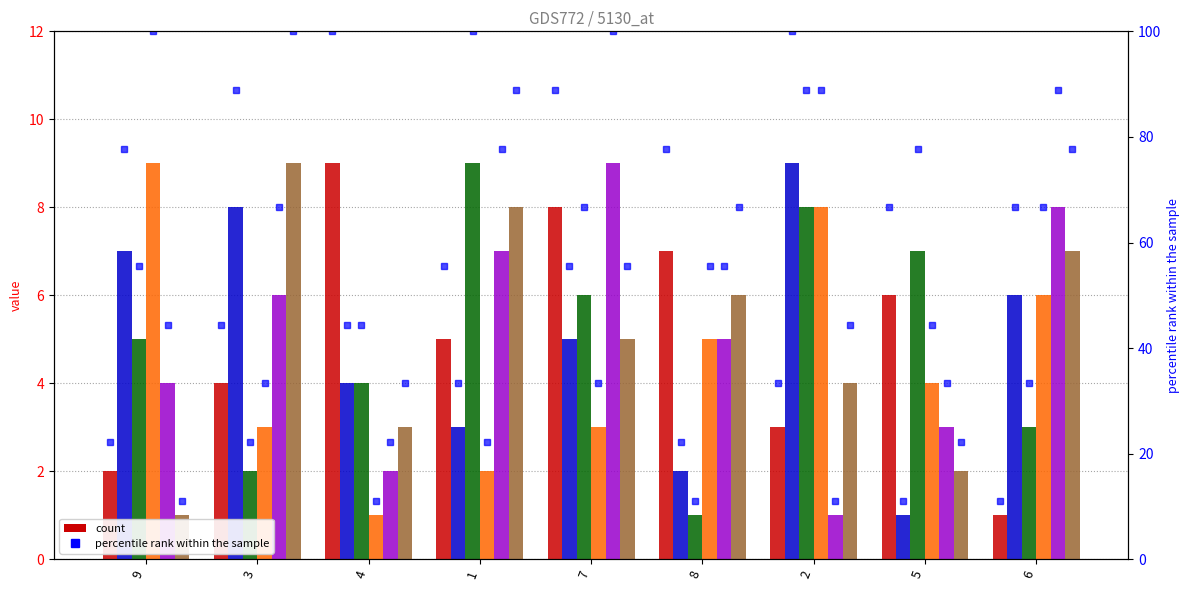

What is the sum of the col_2 values at 7 and 6?

9